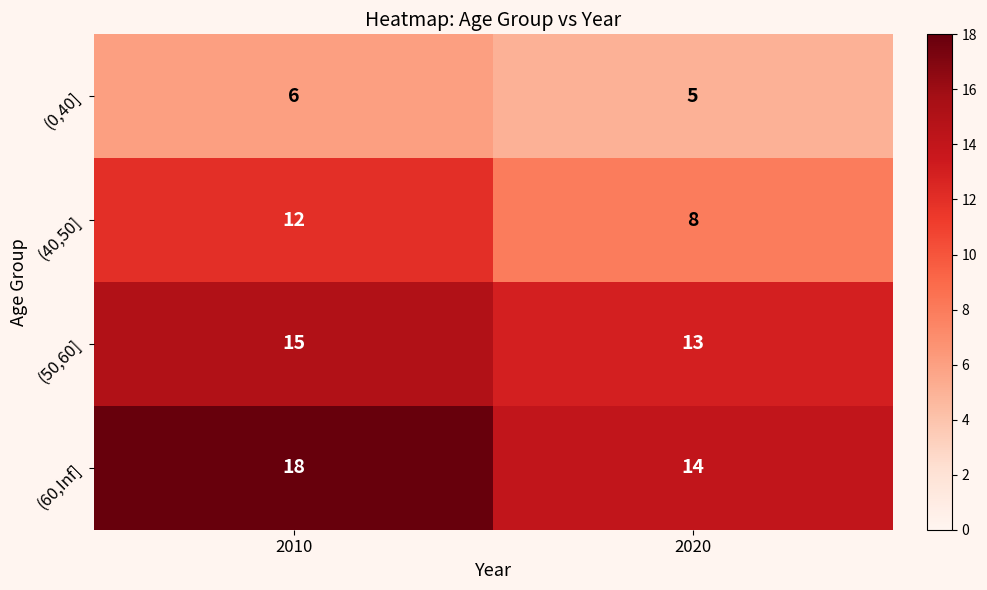

At which label is (0,40] closest to 5?

2020